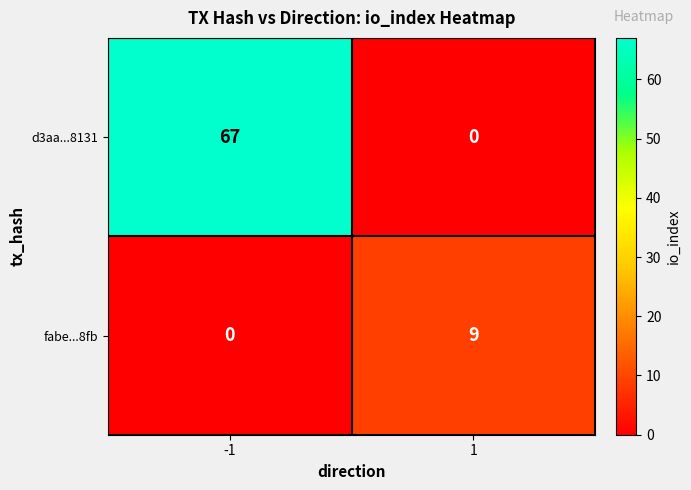

Reading left to right, extract all data points from this chart.

d3aa...8131: -1=67	1=0
fabe...8fb: -1=0	1=9